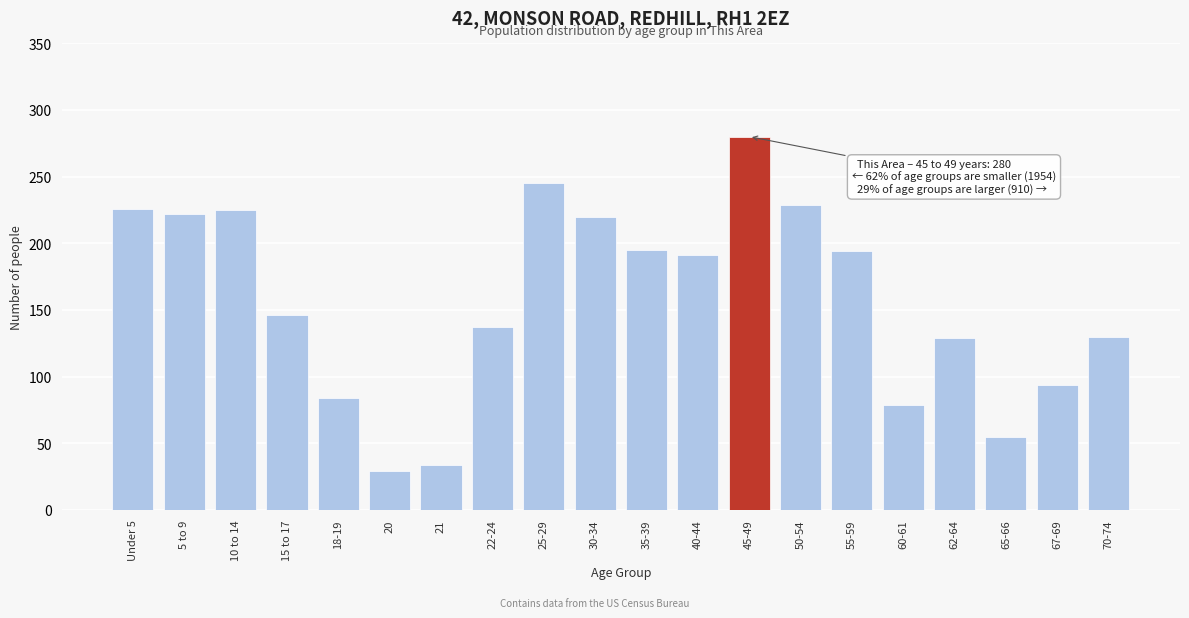

What is the label of the 14th bar from the left?

50-54